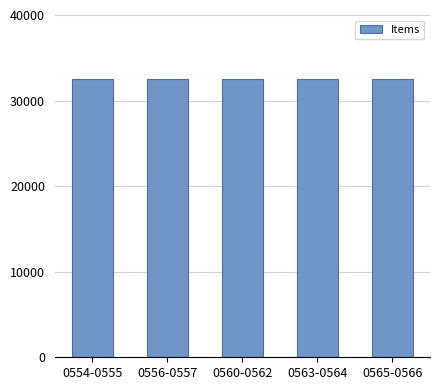

What is the difference between the values at 0554-0555 and 0560-0562?

24